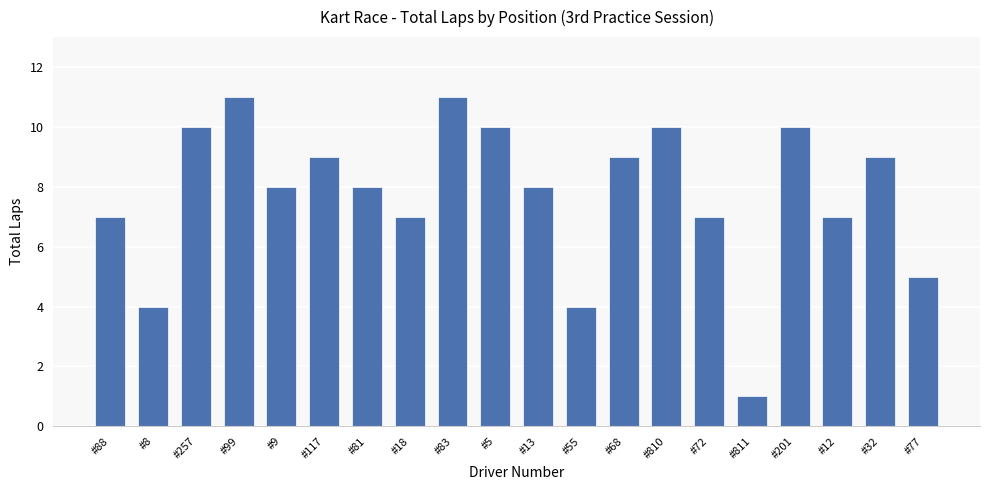

Are the bars horizontal?

No